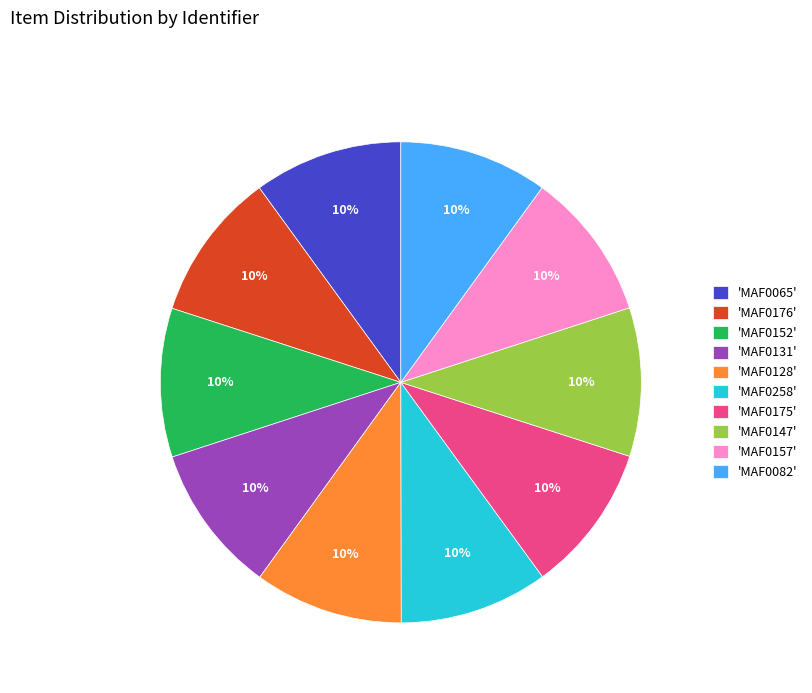

How many slices are in this pie chart?

10